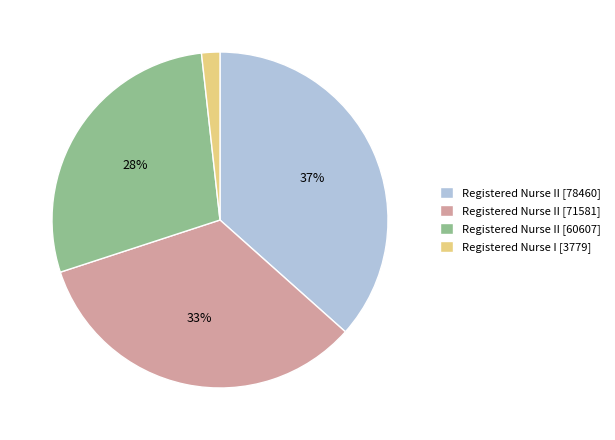

Does Registered Nurse II [71581] account for over 50% of the chart?

No